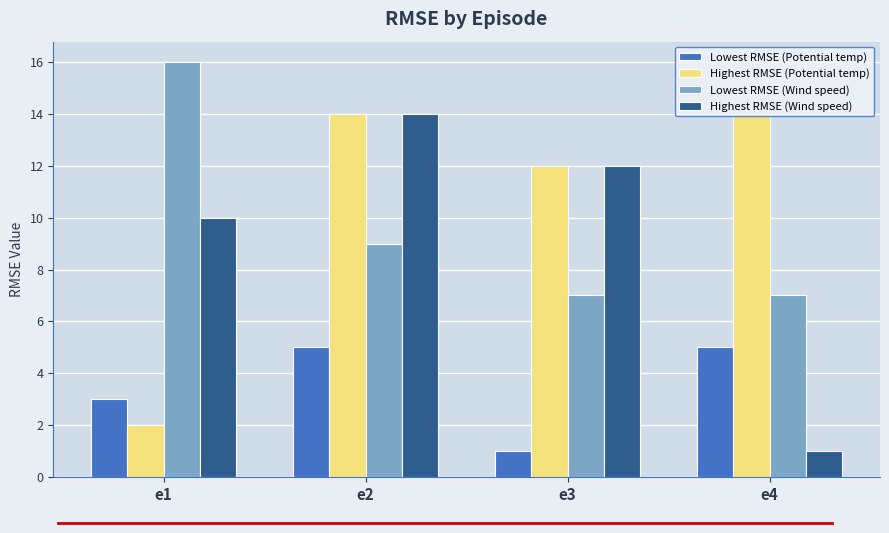

How many values in the Highest RMSE (Potential temp) series are below 14?

2